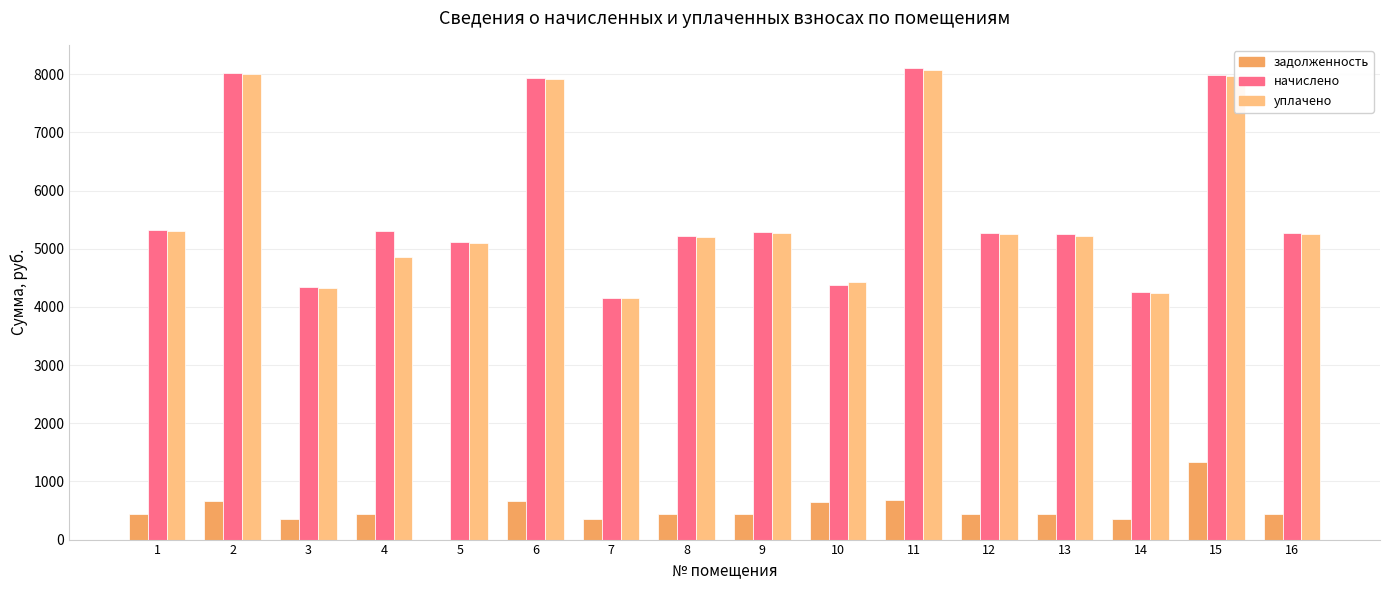

True or false: задолженность has a value of 675.0 at 11.

True